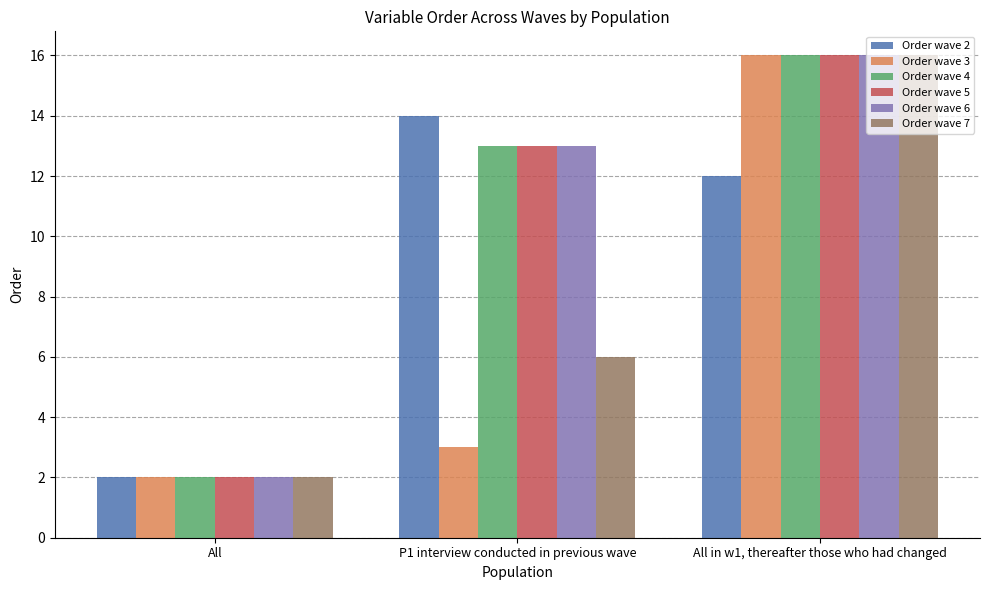

What position from the left is All?

1